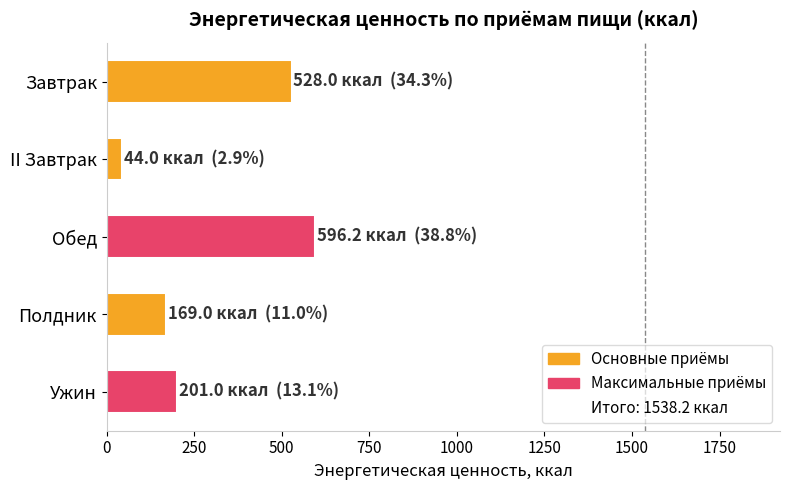

What is the label of the 5th bar from the bottom?

Завтрак